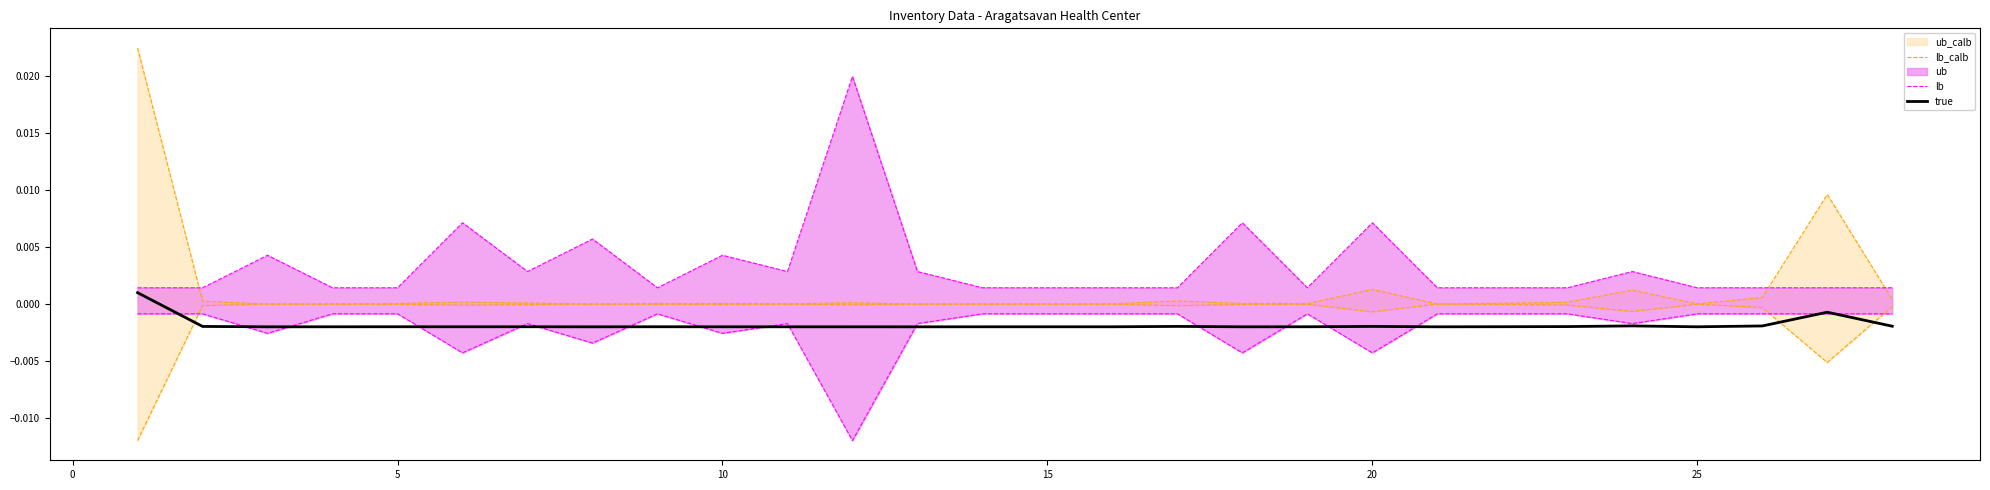

True or false: lb_calb and true intersect in this chart.

False